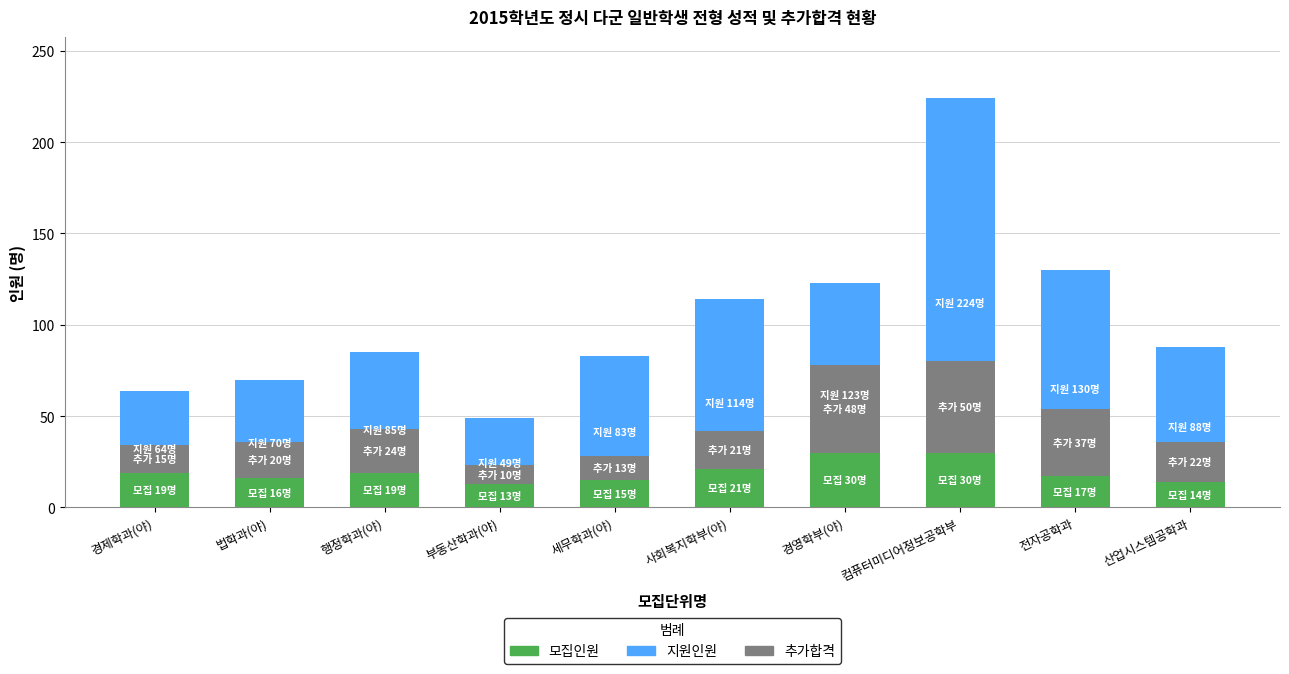

Count the number of data series in this chart.

3